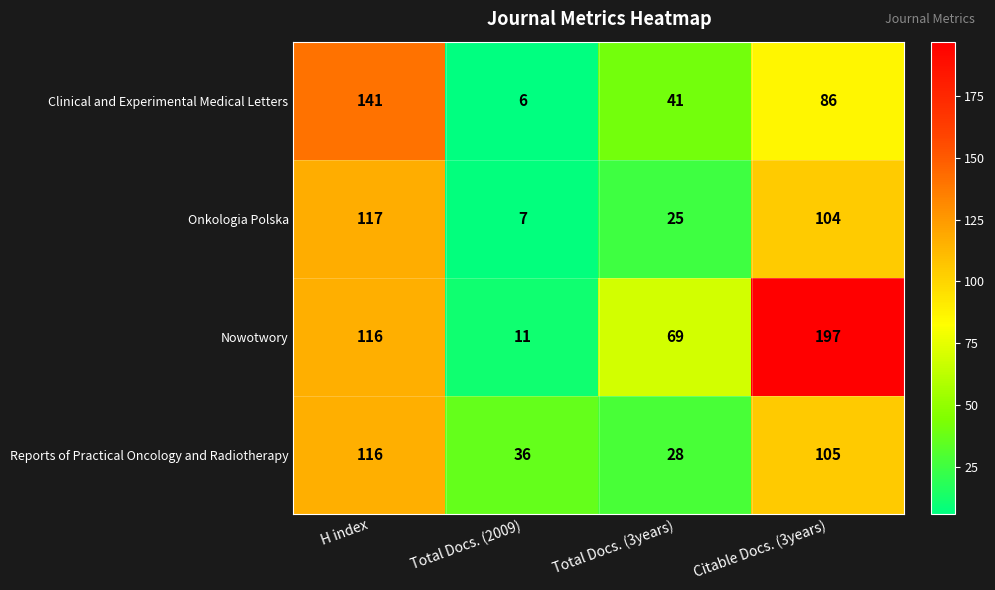

At which label is Nowotwory closest to 104?

H index